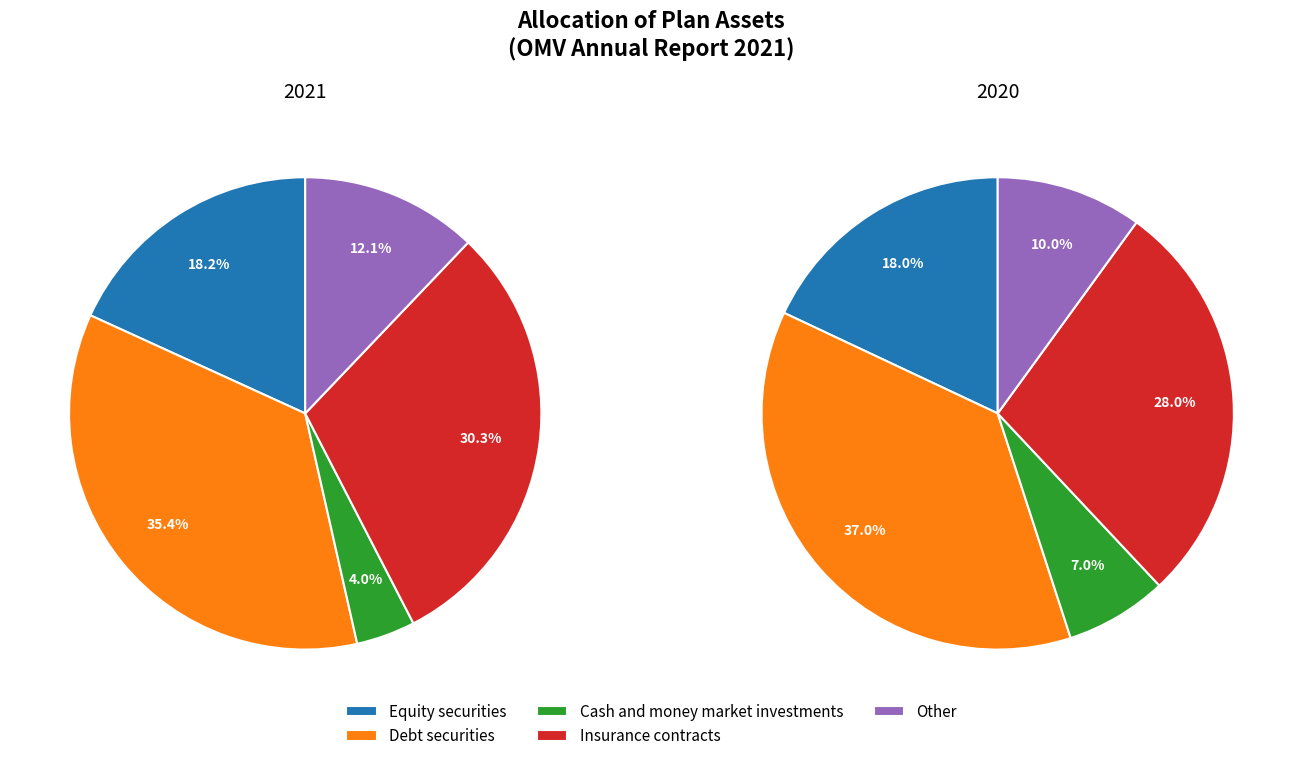

Which slice is the smallest?

Cash and money market investments